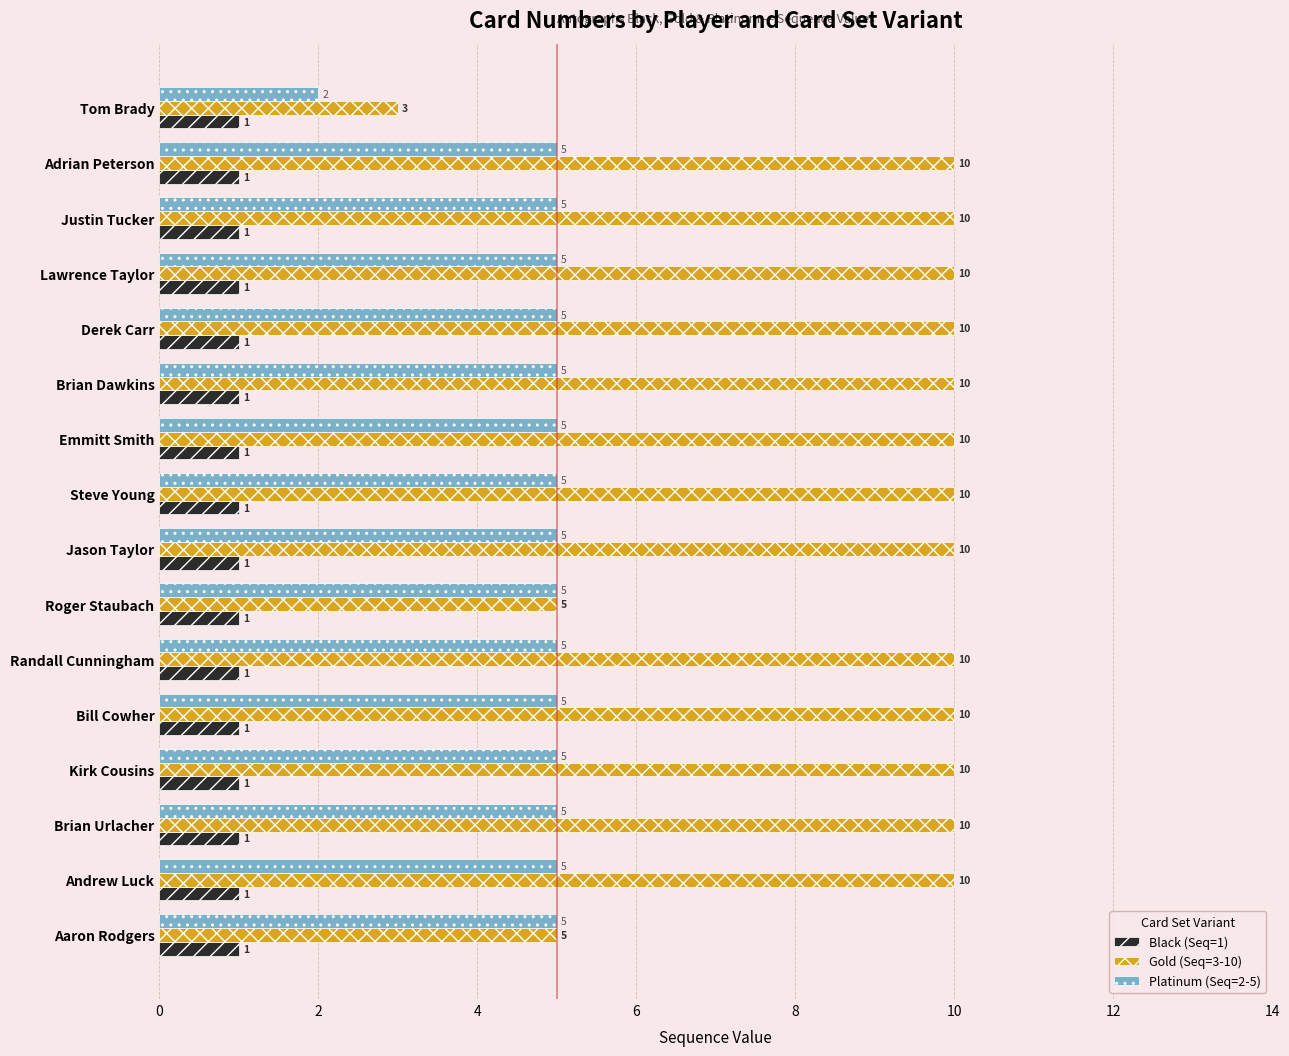

What is the lowest value of the Gold (Seq=3-10) series?

3